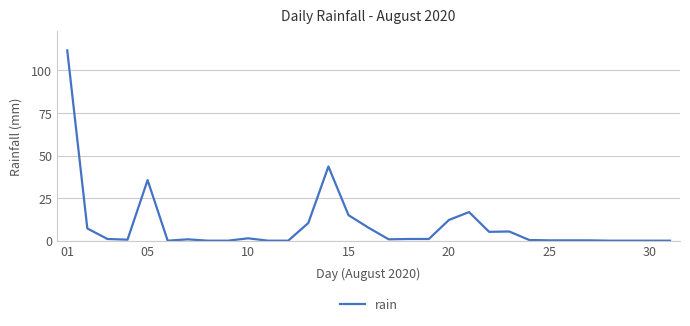

What is the greatest value displayed?

111.8